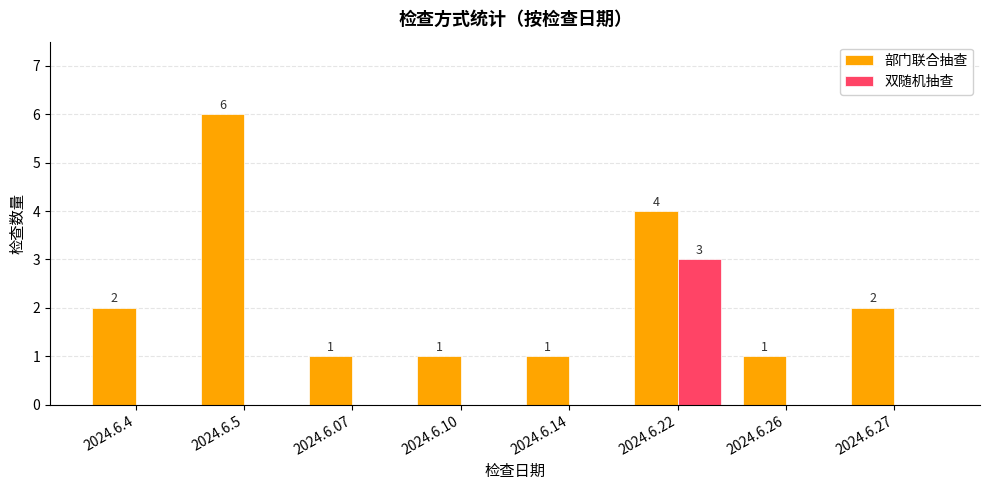

At which category is the sum across all series the highest?

2024.6.22